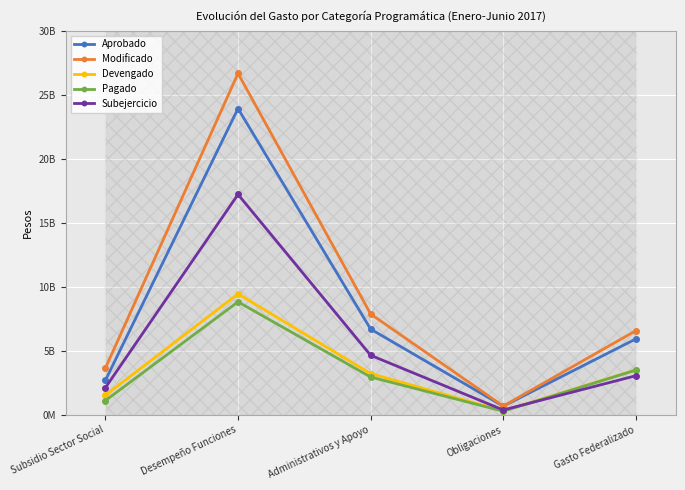

In Aprobado, how many points are higher than both neighbors (excluding endpoints)?

1